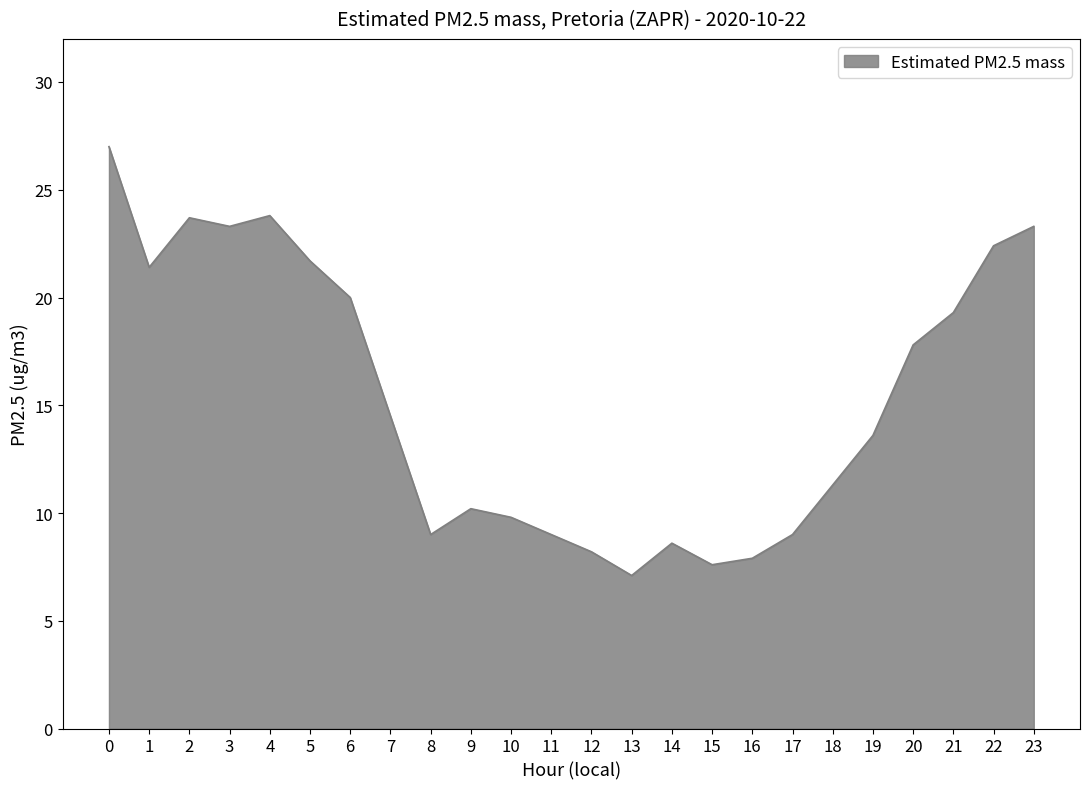

At which category does the data reach its first local valley?

1